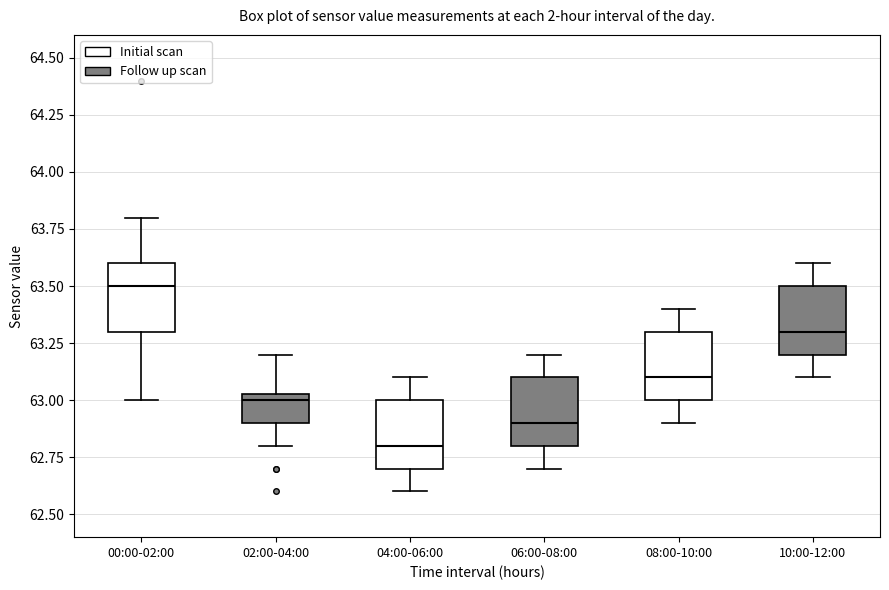

Reading left to right, transcribe this box plot: for each box, give where its median line is, the range the box spans, and where its two whiskers end, as read against the y-axis. The values are not printed on the chart, so give them approximately, as read against the axis.

00:00-02:00: median 63.50, box 63.30 to 63.60, whiskers 63.00 to 63.80
02:00-04:00: median 63.00, box 62.90 to 63.05, whiskers 62.80 to 63.20
04:00-06:00: median 62.80, box 62.70 to 63.00, whiskers 62.60 to 63.10
06:00-08:00: median 62.90, box 62.80 to 63.10, whiskers 62.70 to 63.20
08:00-10:00: median 63.10, box 63.00 to 63.30, whiskers 62.90 to 63.40
10:00-12:00: median 63.30, box 63.20 to 63.50, whiskers 63.10 to 63.60